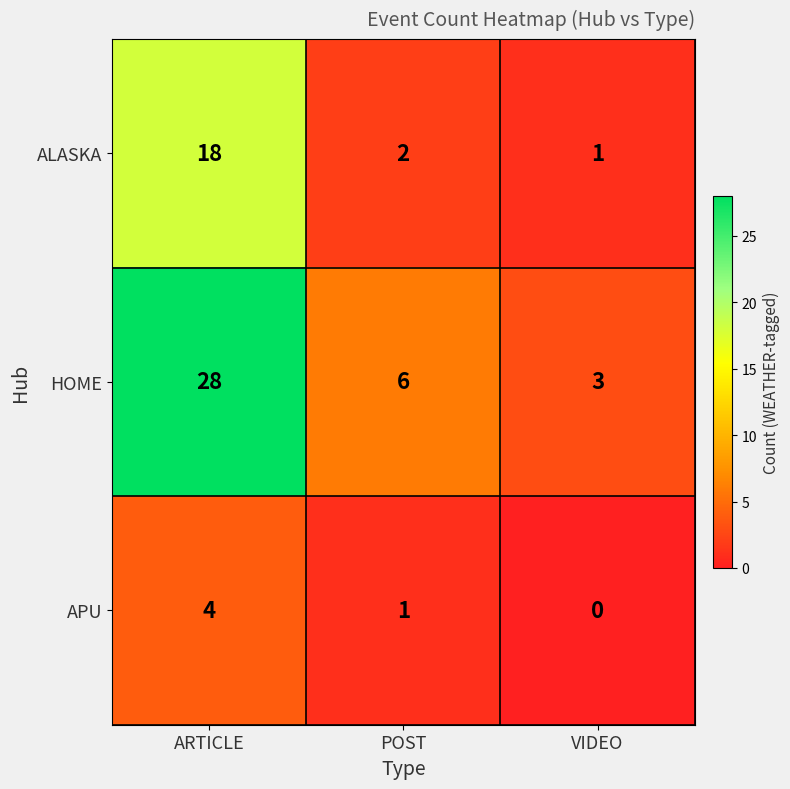

Which series has the largest total across all categories?

HOME